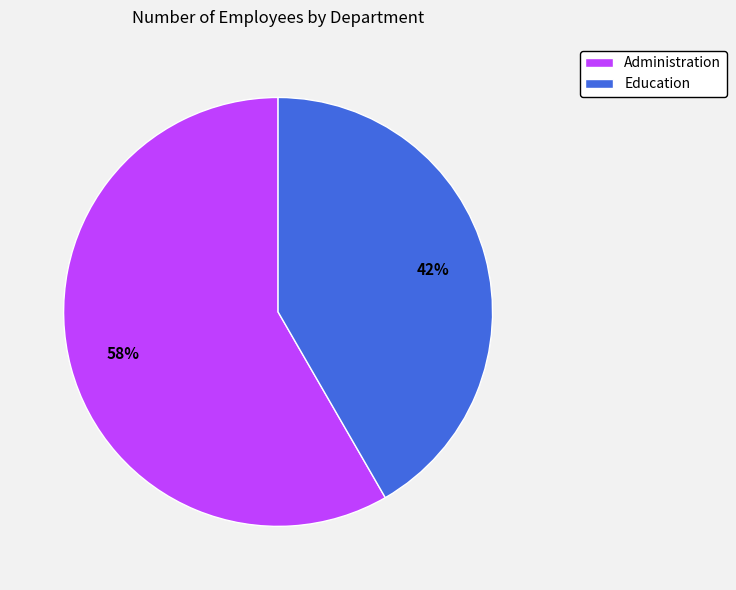

Which slice is the largest?

Administration